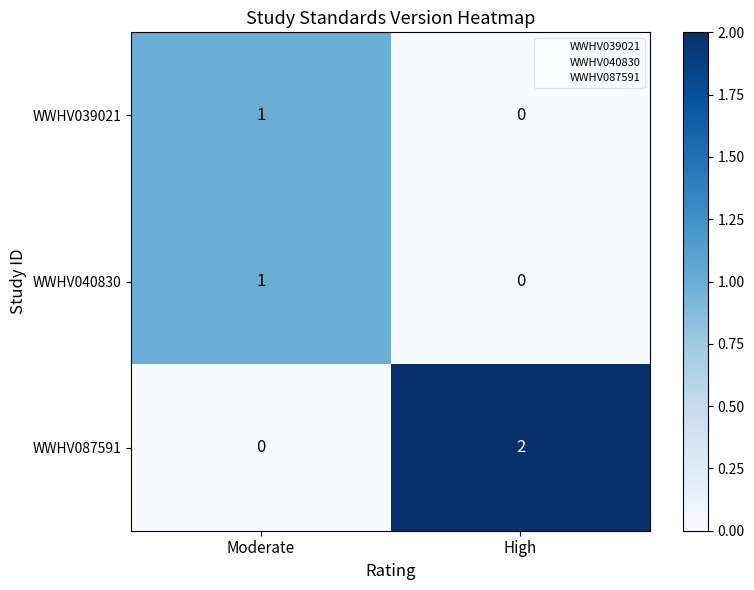

Which series has the largest range (max minus min)?

WWHV087591